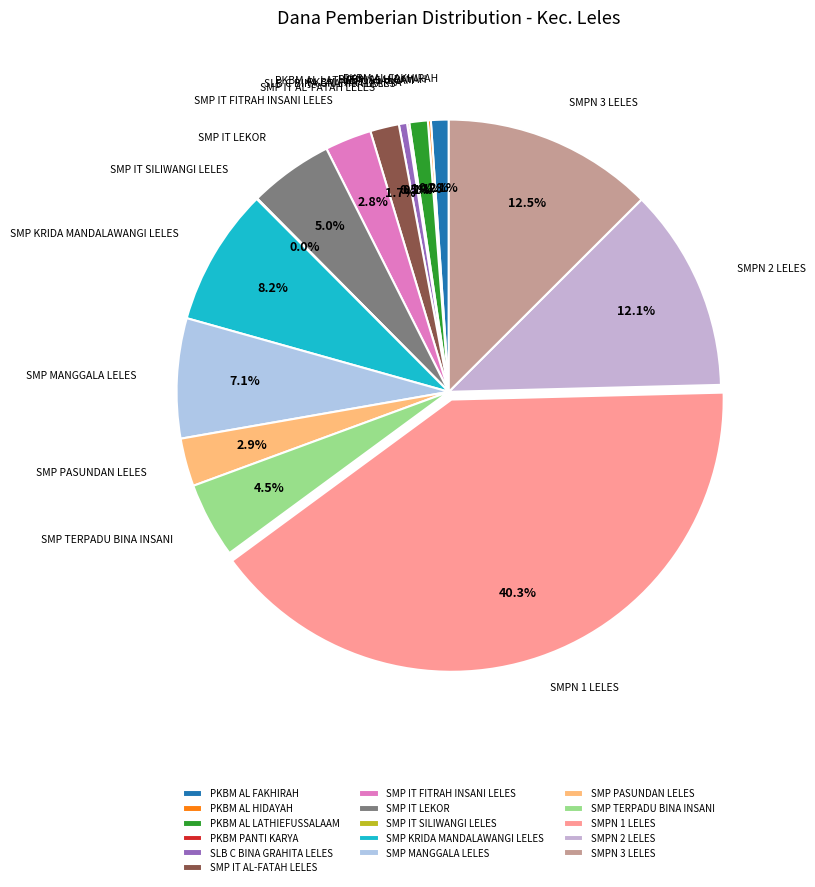

What portion of the pie excludes SLB C BINA GRAHITA LELES?

99.5%